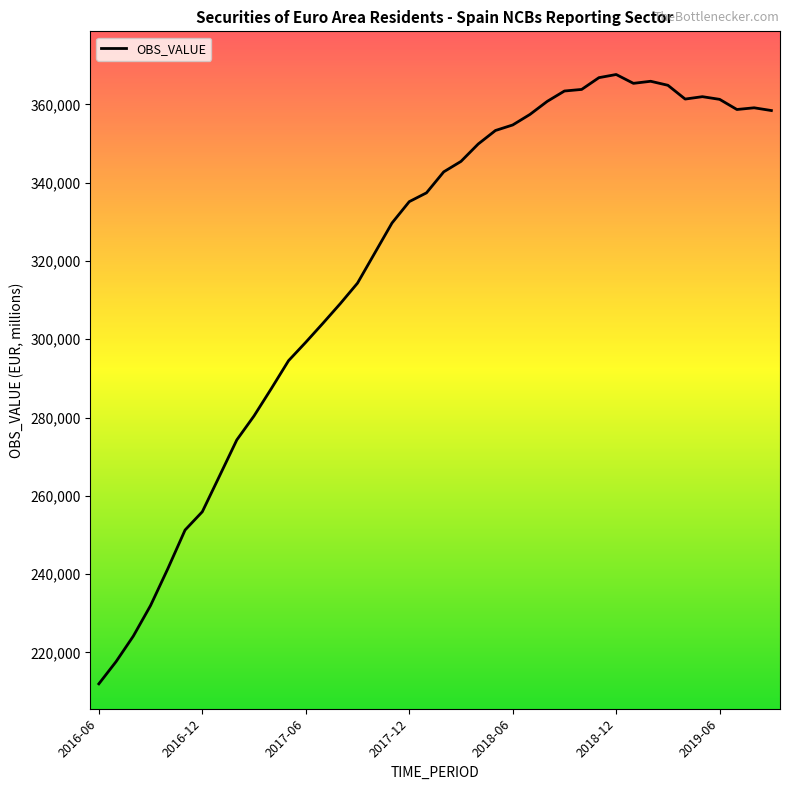

What is the smallest value displayed?

211970.1